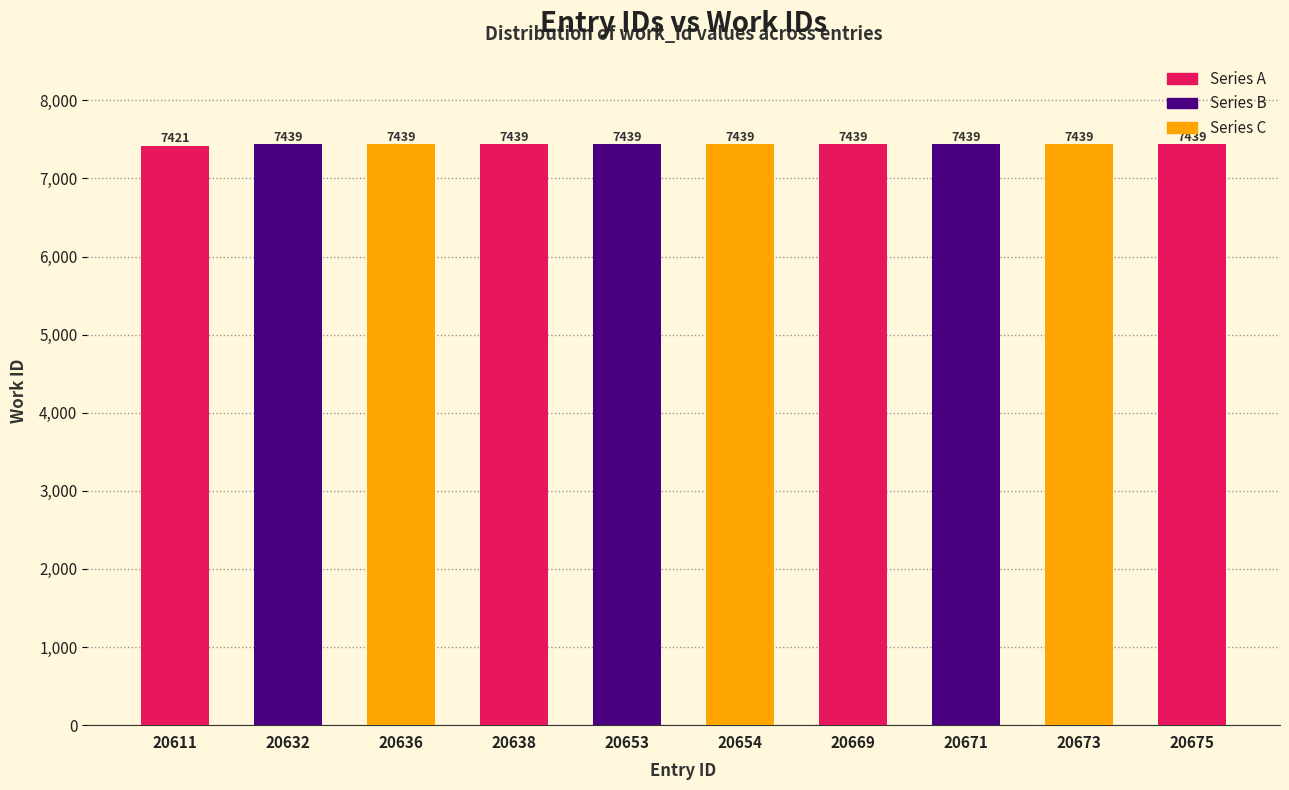

What is the value of the 5th bar from the left?

7439